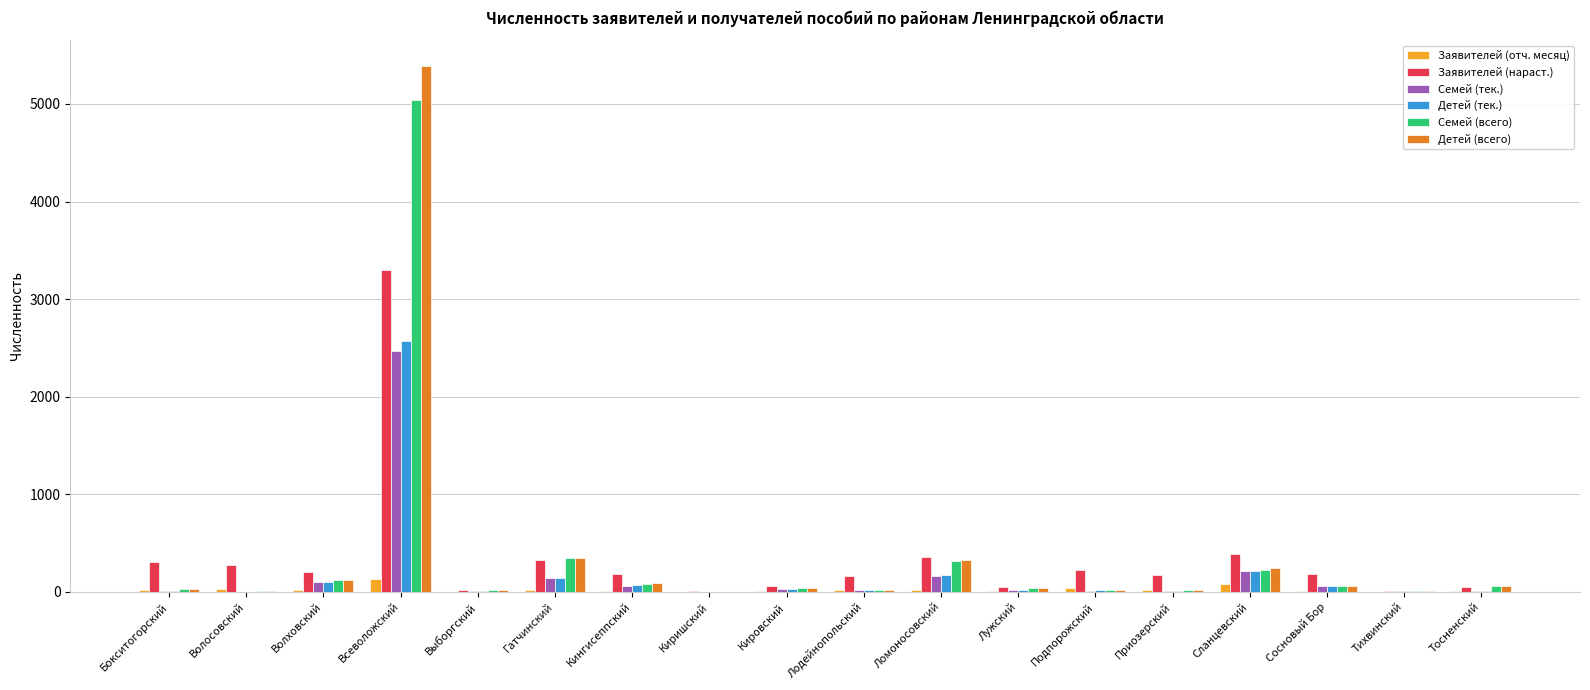

How many categories are shown in the chart?

18